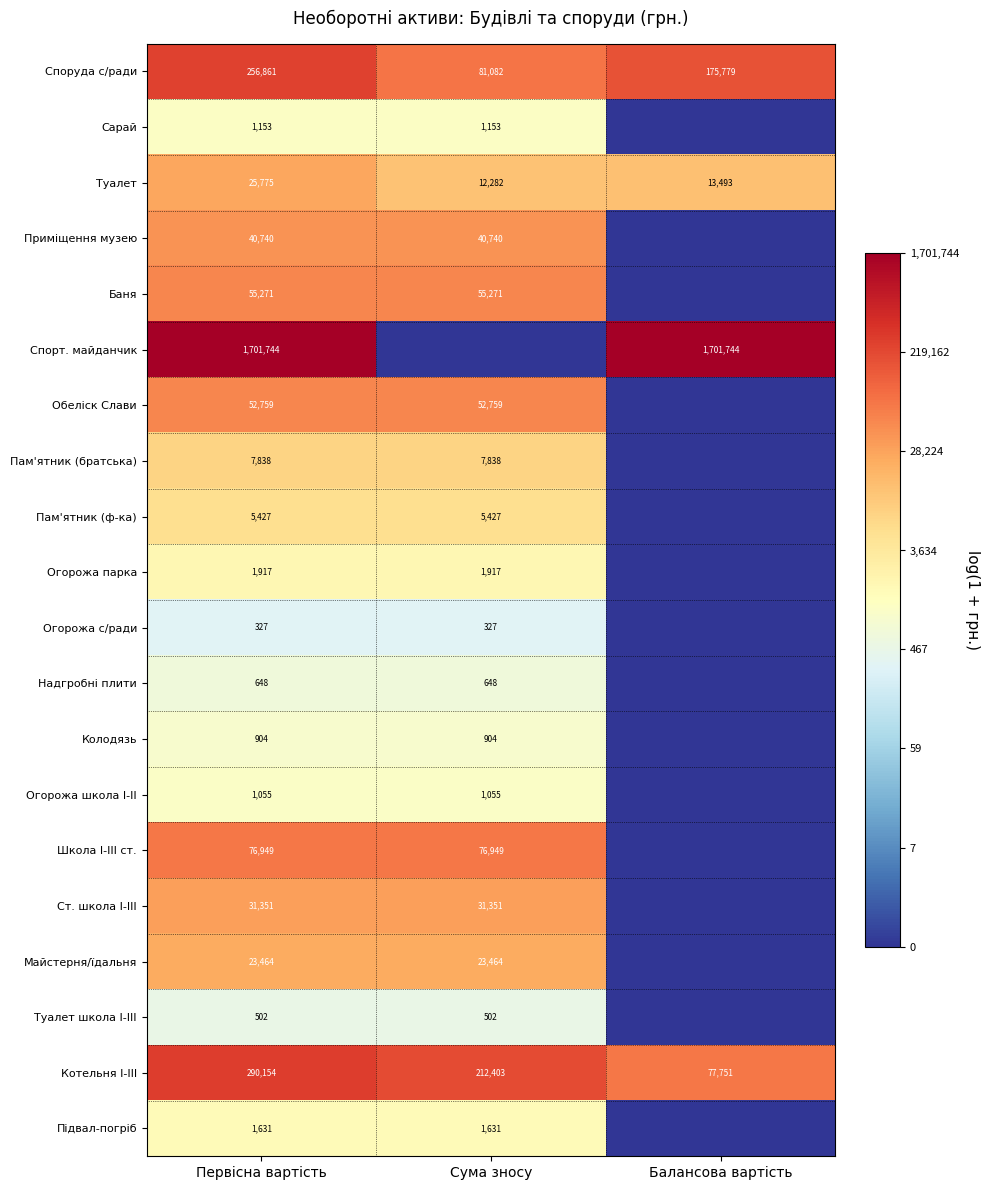

How many categories are shown in the chart?

3